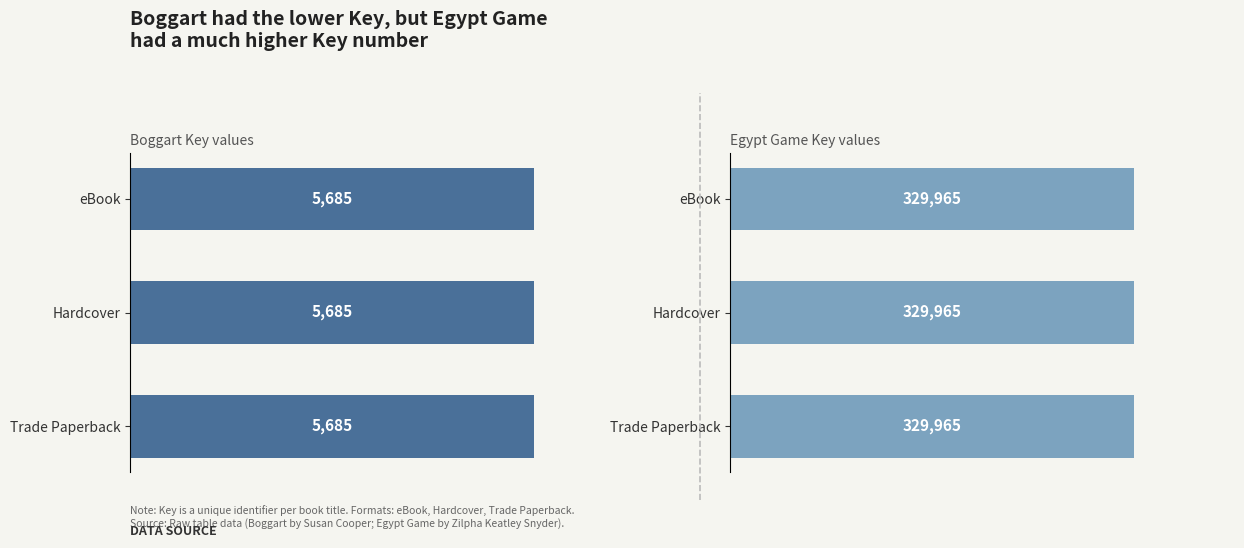

The Hardcover series shows 5685 at Boggart. True or false?

True